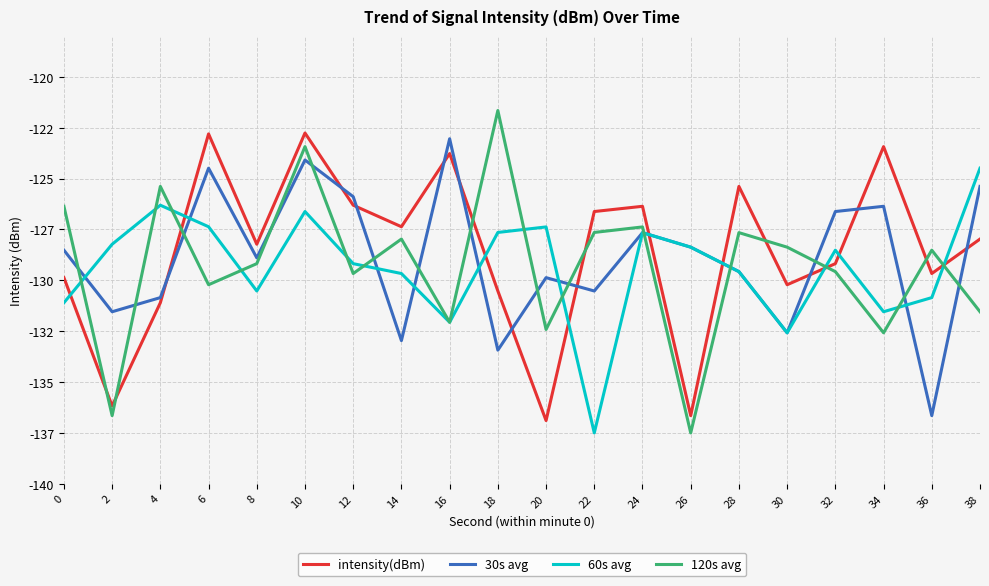

The intensity(dBm) series shows -128.0 at 38. True or false?

True